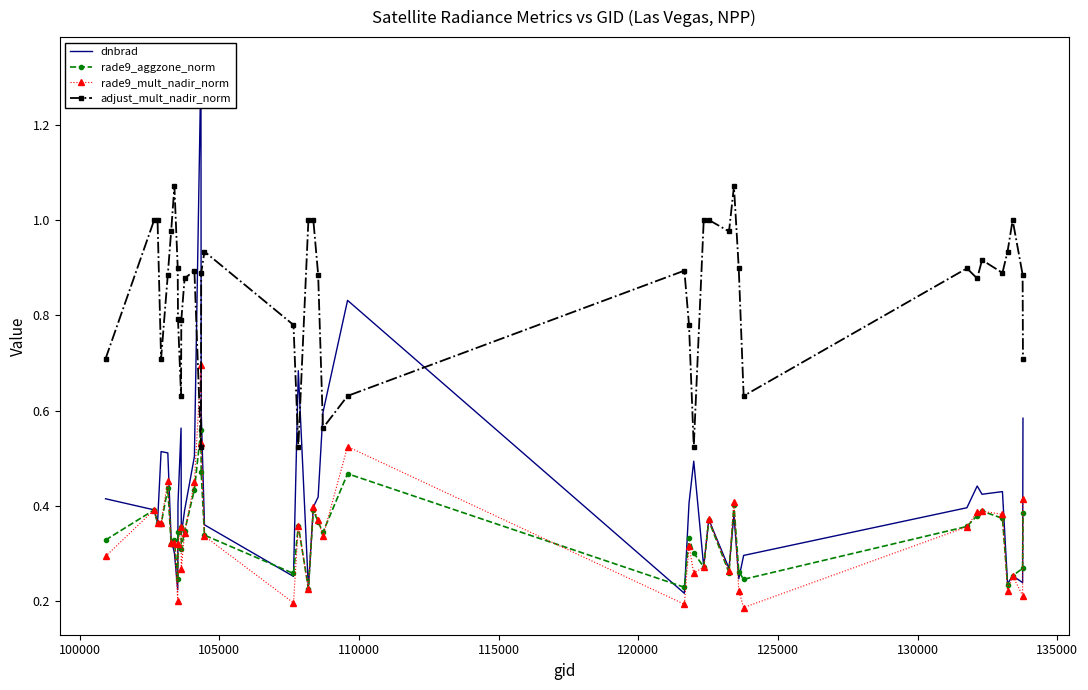

Reading left to right, extract all data points from this chart.

dnbrad: 0.4	0.4	0.4	0.5	0.5	0.3	0.3	0.2	0.4	0.6	0.3	0.4	0.5	1.3	0.6	0.4	0.3	0.7	0.2	0.4	0.4	0.6	0.8	0.2	0.4	0.5	0.3	0.4	0.3	0.4	0.2	0.3	0.4	0.4	0.4	0.4	0.2	0.3	0.2	0.6
rade9_aggzone_norm: 0.3	0.4	0.4	0.4	0.4	0.3	0.3	0.2	0.3	0.4	0.3	0.3	0.4	0.6	0.5	0.3	0.3	0.4	0.2	0.4	0.4	0.3	0.5	0.2	0.3	0.3	0.3	0.4	0.3	0.4	0.3	0.2	0.4	0.4	0.4	0.4	0.2	0.3	0.3	0.4
rade9_mult_nadir_norm: 0.3	0.4	0.4	0.4	0.5	0.3	0.3	0.2	0.3	0.4	0.3	0.3	0.5	0.7	0.5	0.3	0.2	0.4	0.2	0.4	0.4	0.3	0.5	0.2	0.3	0.3	0.3	0.4	0.3	0.4	0.2	0.2	0.4	0.4	0.4	0.4	0.2	0.3	0.2	0.4
adjust_mult_nadir_norm: 0.7	1.0	1.0	0.7	0.9	1.0	1.1	0.9	0.8	0.6	0.8	0.9	0.9	0.5	0.9	0.9	0.8	0.5	1.0	1.0	0.9	0.6	0.6	0.9	0.8	0.5	1.0	1.0	1.0	1.1	0.9	0.6	0.9	0.9	0.9	0.9	0.9	1.0	0.9	0.7